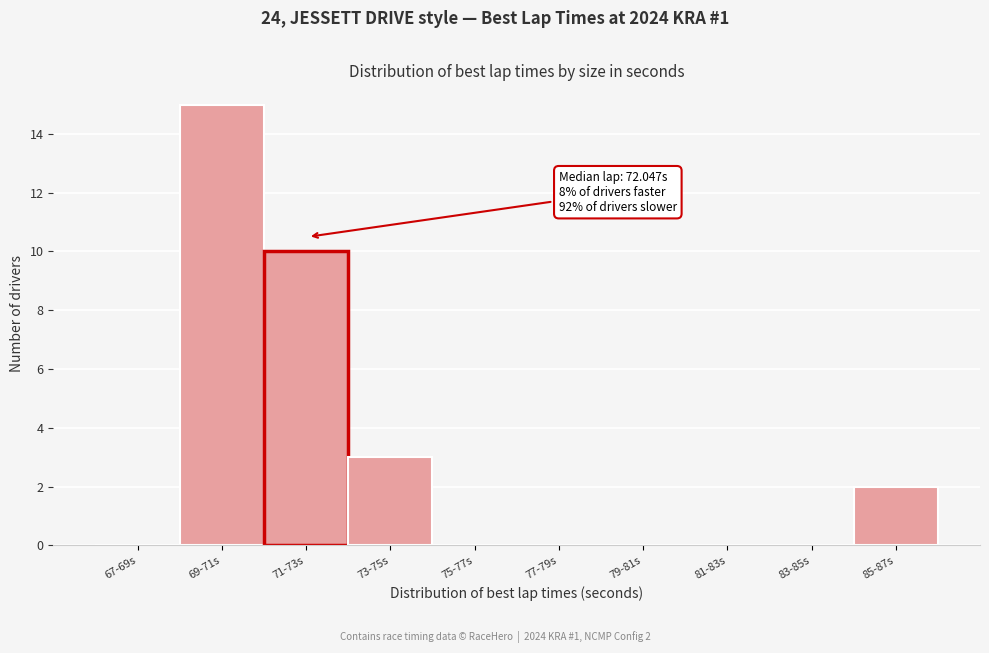

Reading right to left, what are all the values shown in this chart?

85-87s=2	83-85s=0	81-83s=0	79-81s=0	77-79s=0	75-77s=0	73-75s=3	71-73s=10	69-71s=15	67-69s=0